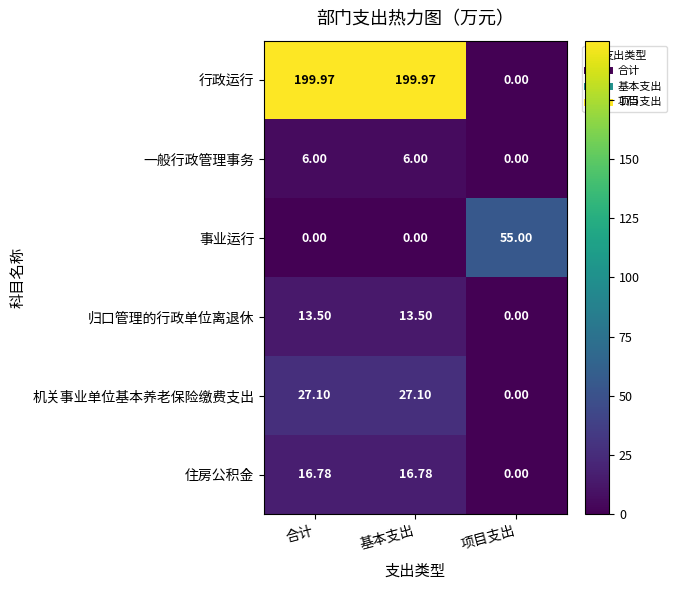

Which series changed the most between 基本支出 and 项目支出?

行政运行